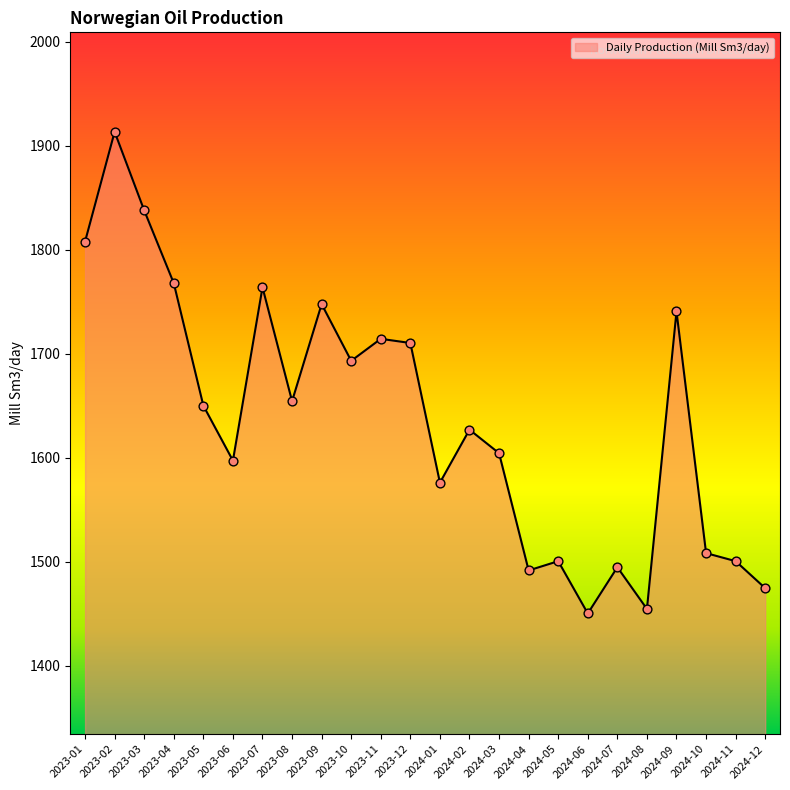

Which has a higher value, 2023-08 or 2024-09?

2024-09